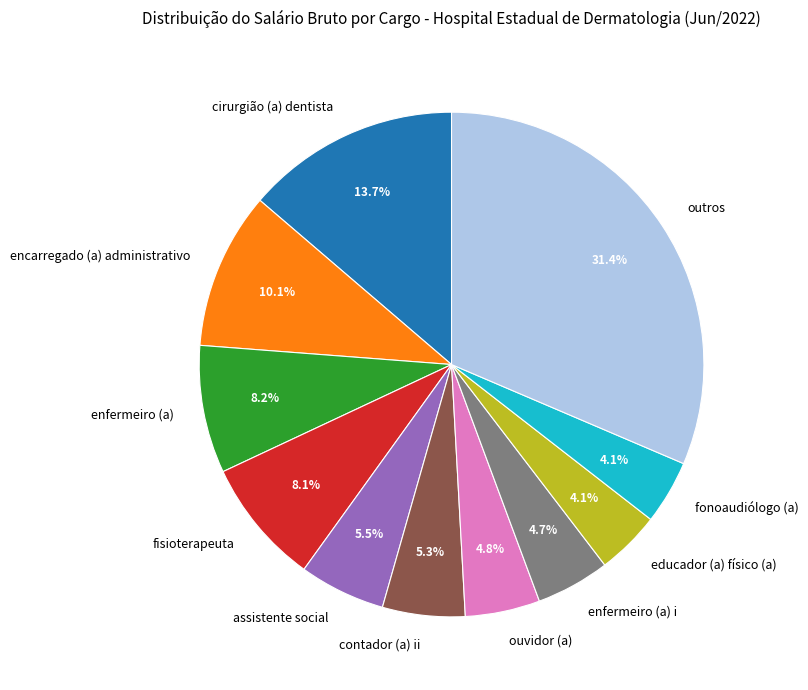

Does any single category account for the majority?

No